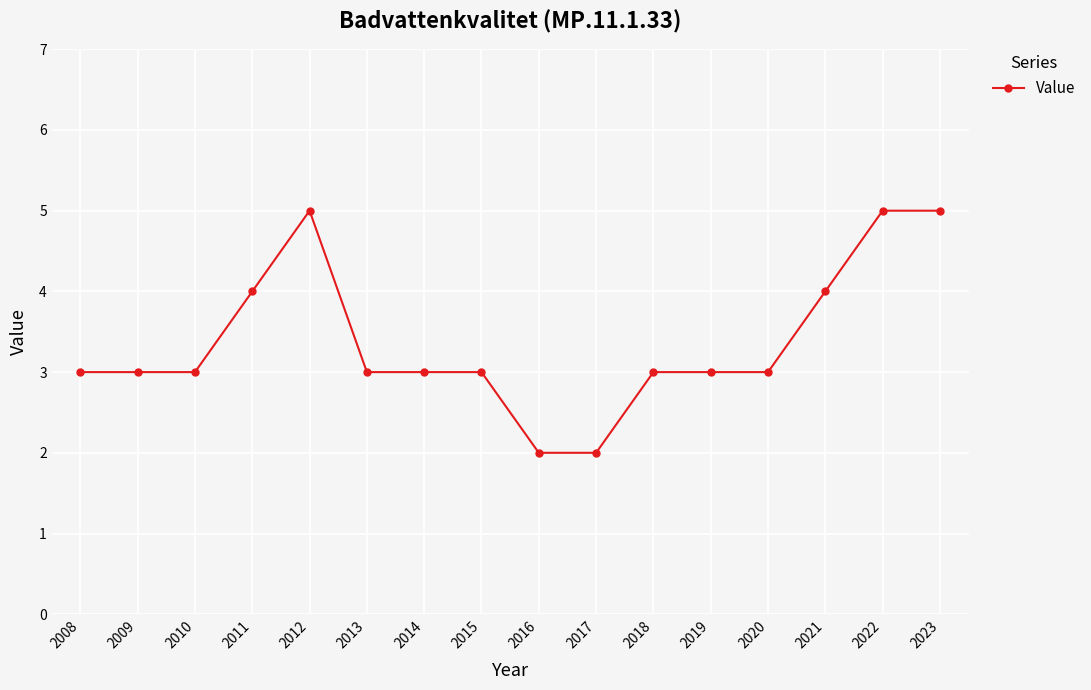

Reading left to right, transcribe all the data shown in this chart.

3	3	3	4	5	3	3	3	2	2	3	3	3	4	5	5